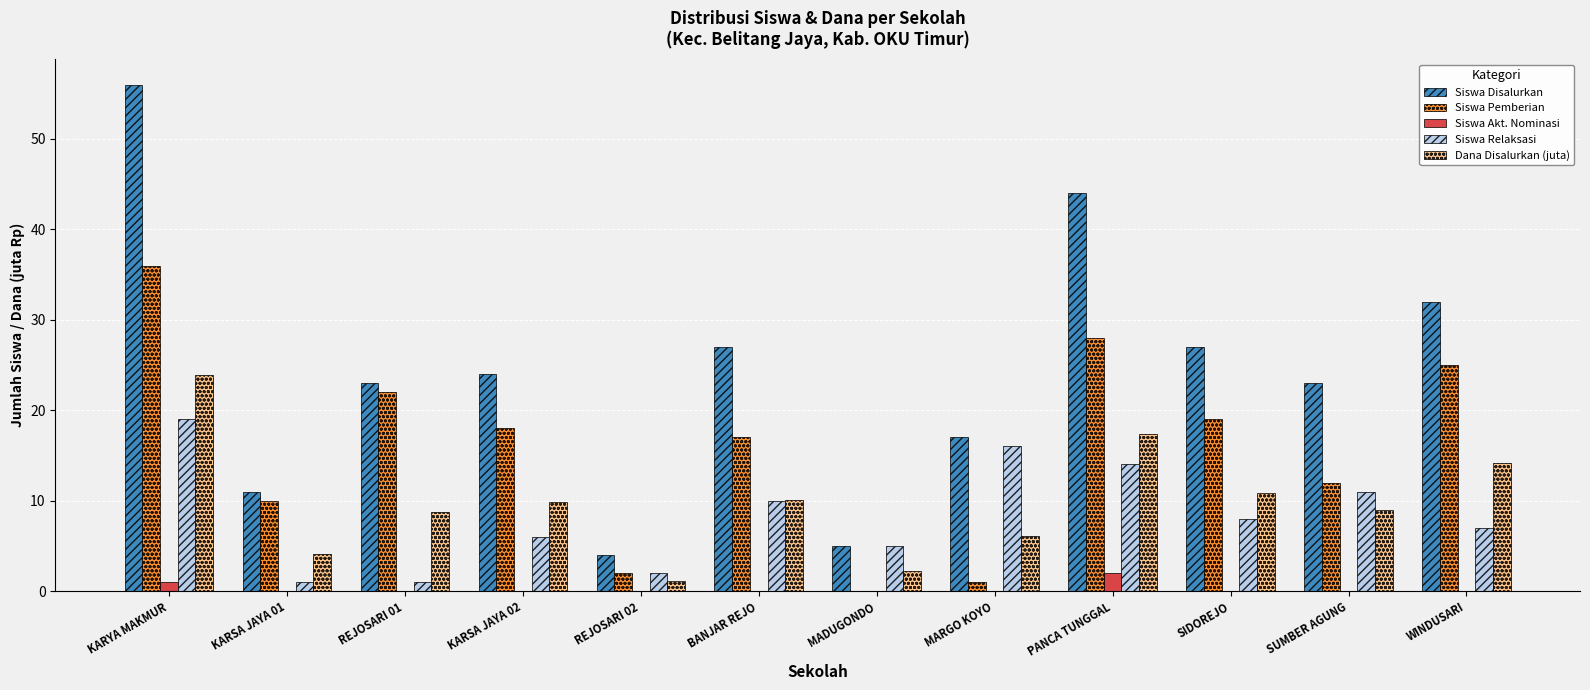

What is the greatest value displayed?

56.0